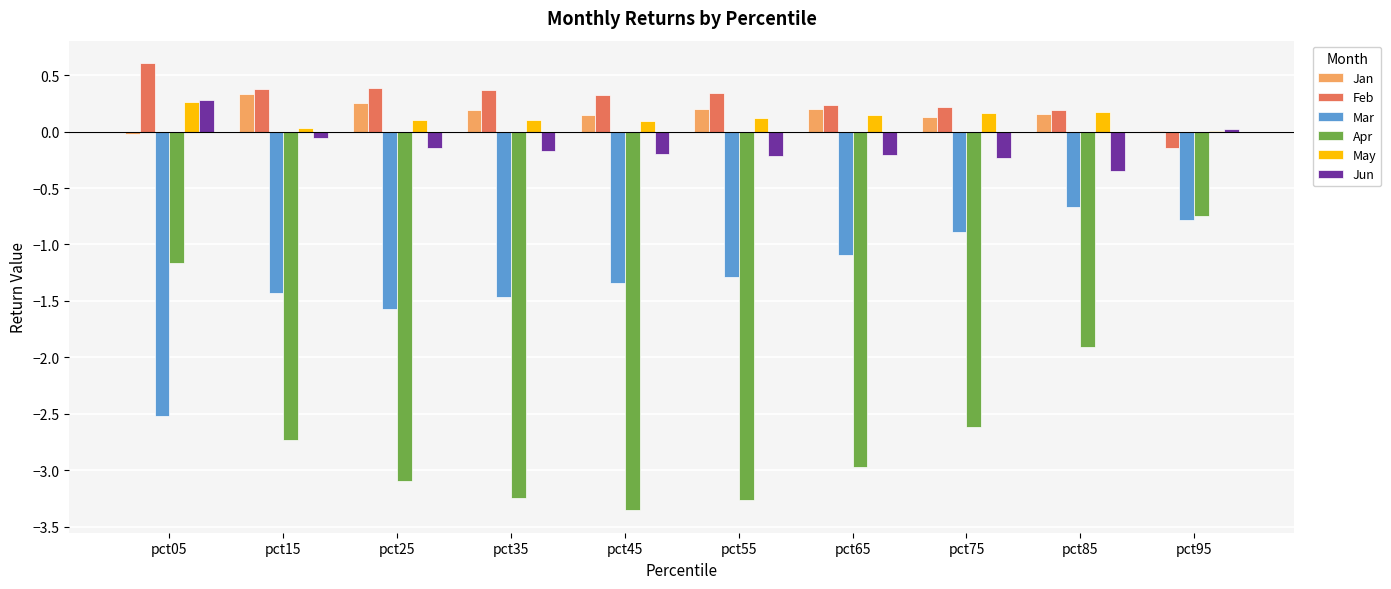

What is the spread (max minus min) of values at pct25?

3.5